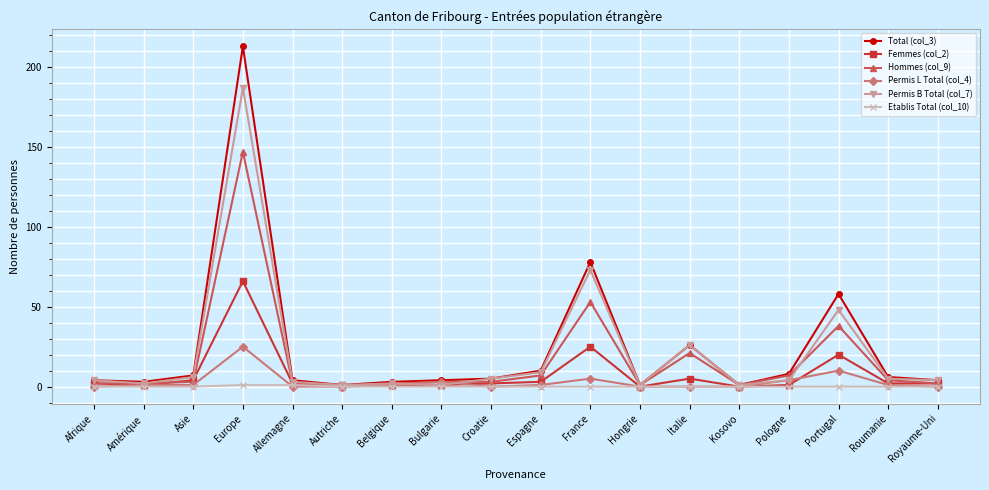

What is the value of the Total (col_3) point at the 5th from the left?

4